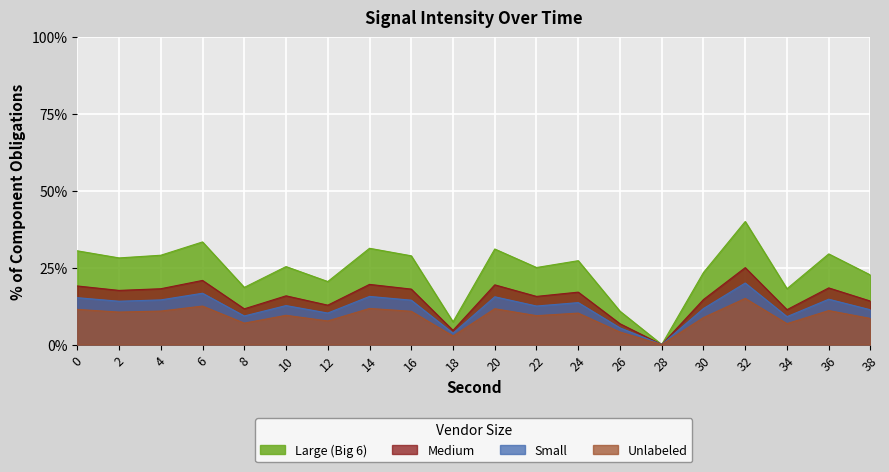

What is the change in value from 22 to 38?

-1.5